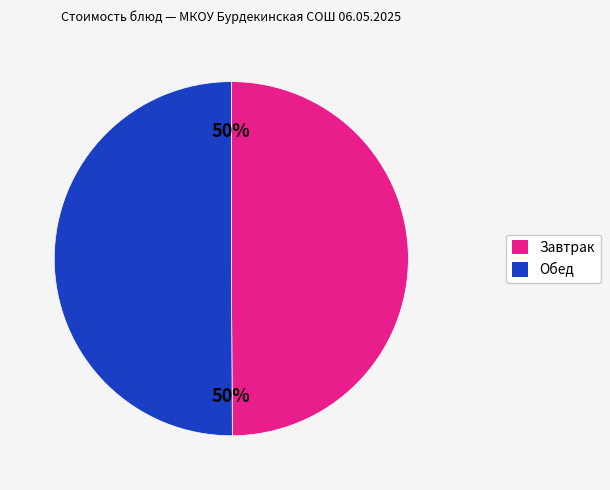

To the nearest percent, what is the average slice percentage?

50%